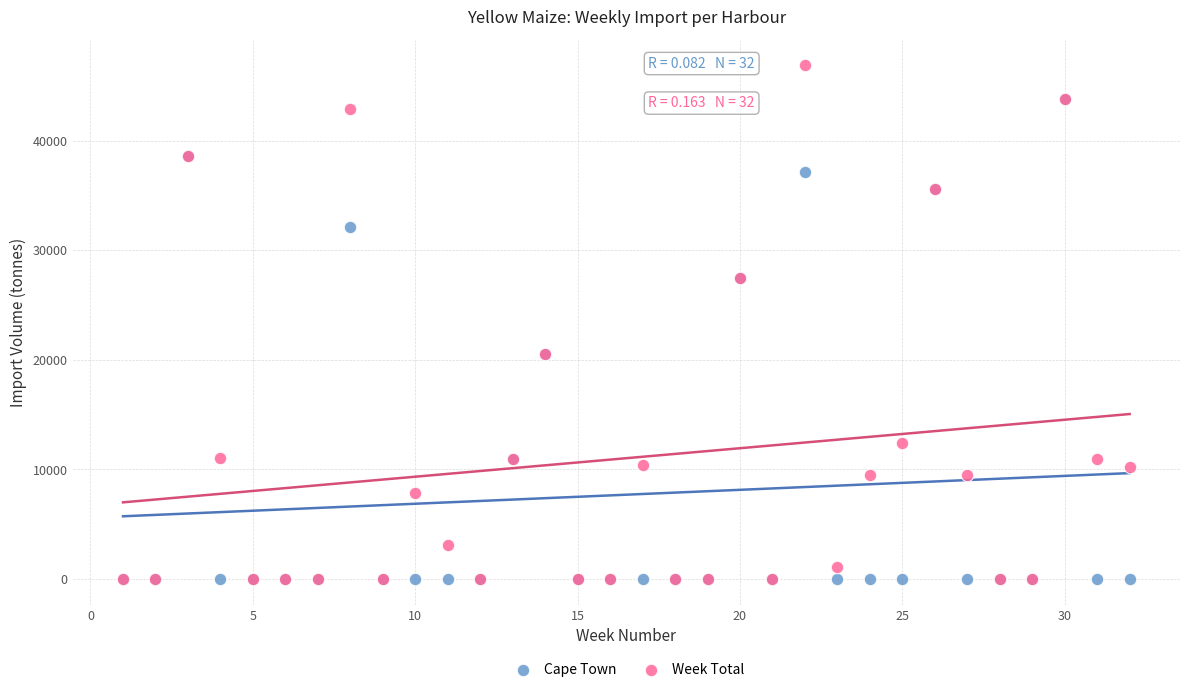

Which series reaches the maximum Y coordinate?

Week Total